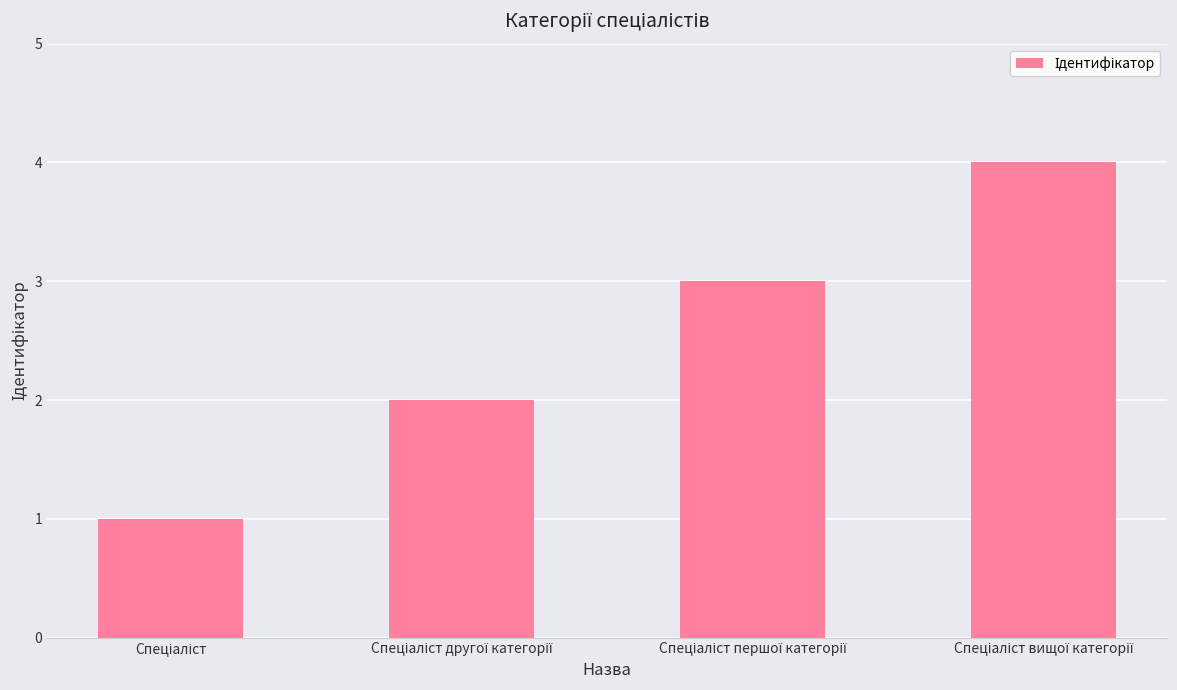

How many bars are there in total?

4